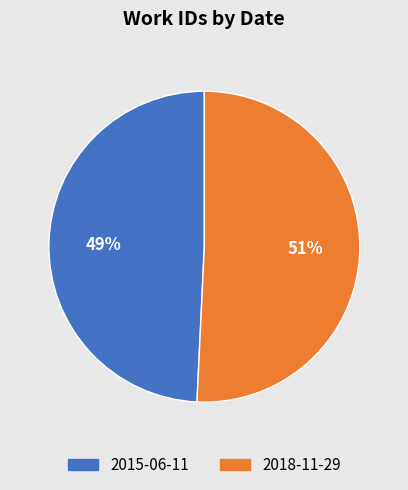

Is the sum of 2018-11-29 and 2015-06-11 greater than half?

Yes